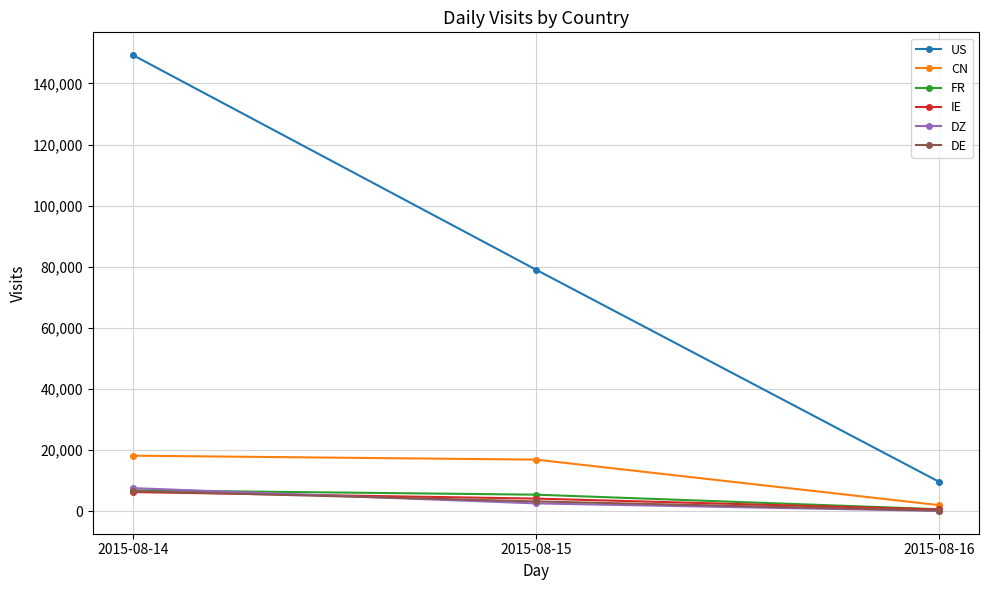

Reading right to left, what are all the values shown in this chart?

US: 9563	79015	149262
CN: 1934	16841	18134
FR: 596	5367	6804
IE: 526	4082	6212
DZ: 44	2507	7519
DE: 169	3167	6546